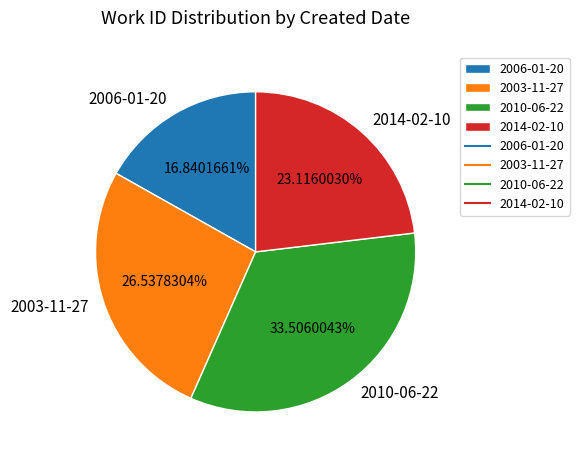

Between 2010-06-22 and 2014-02-10, which is larger?

2010-06-22